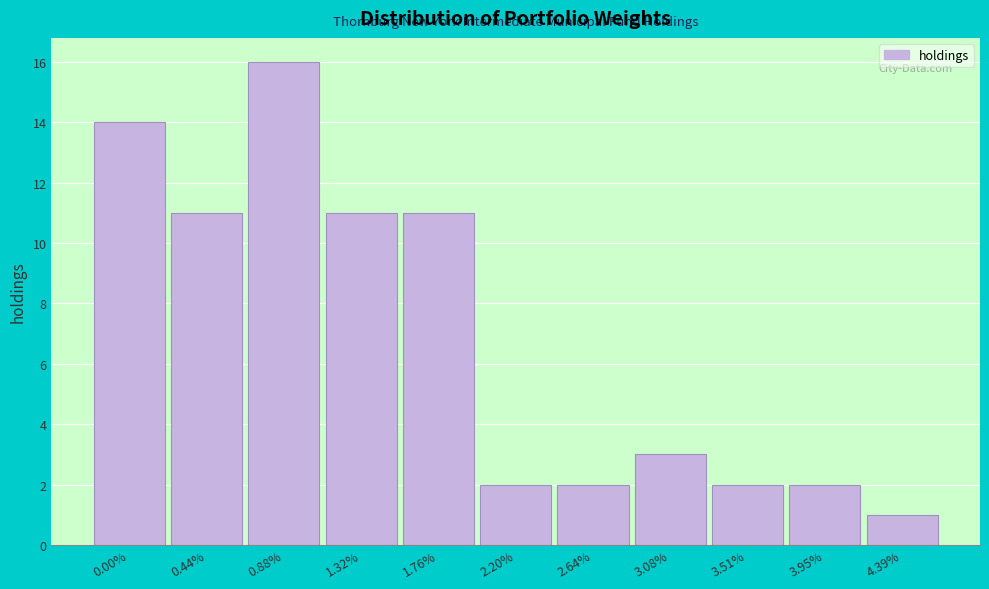

Reading right to left, transcribe all the data shown in this chart.

4.39%=1	3.95%=2	3.51%=2	3.08%=3	2.64%=2	2.20%=2	1.76%=11	1.32%=11	0.88%=16	0.44%=11	0.00%=14